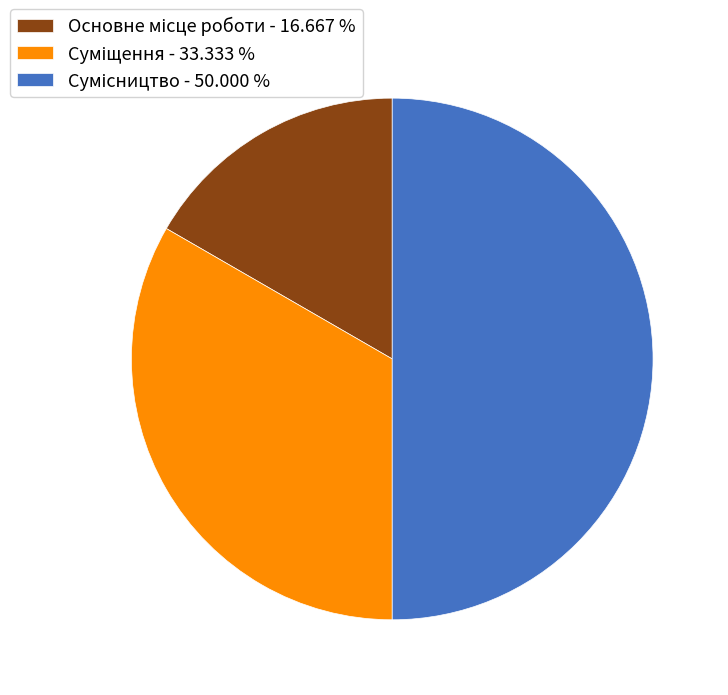

Do Основне місце роботи and Суміщення together represent more than half of the pie?

No